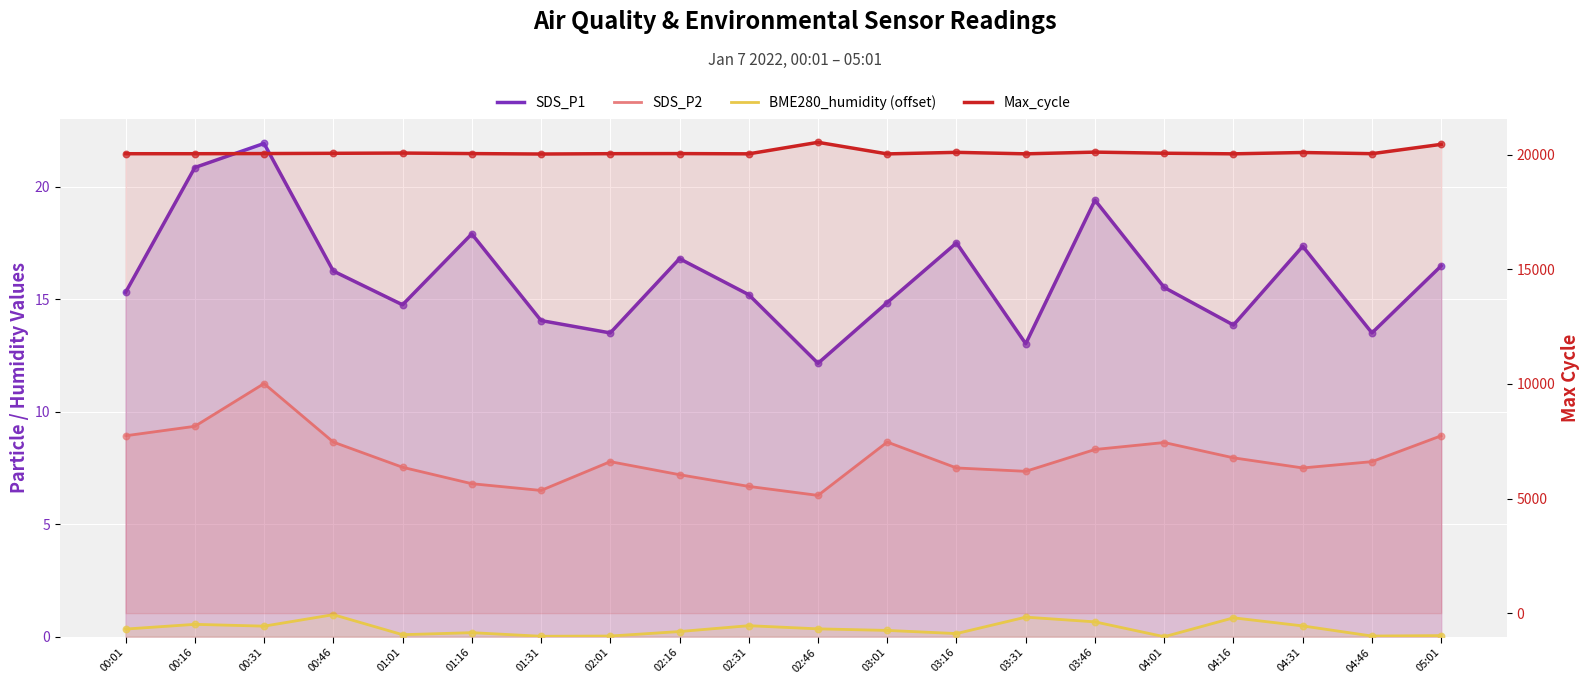

Is the value of BME280_humidity (offset) at 02:01 greater than the value of SDS_P2 at 05:01?

No